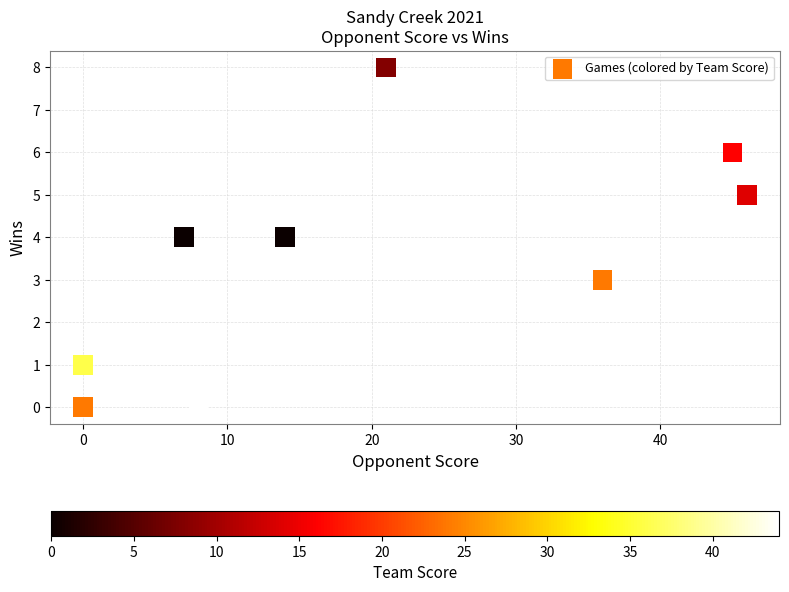

What is the range of X values (max minus min)?

46